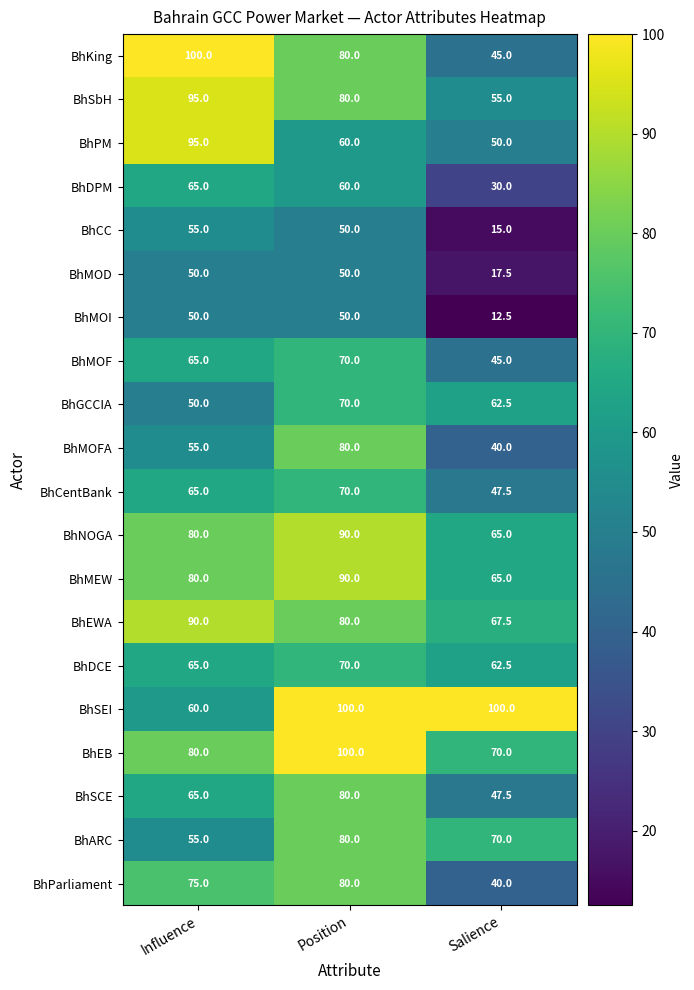

Which series has the largest range (max minus min)?

BhKing